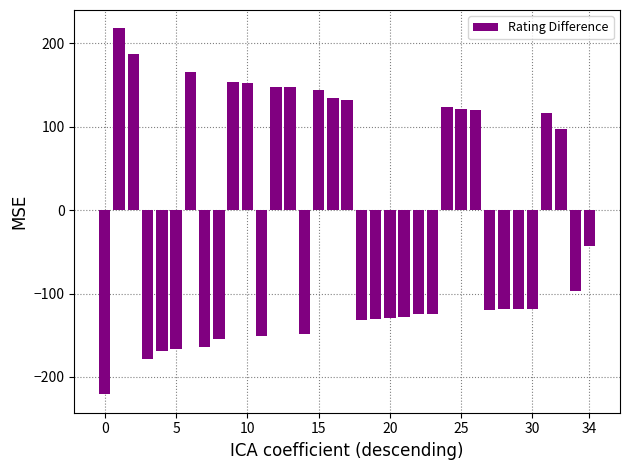

What is the value of the 6th bar from the left?

-167